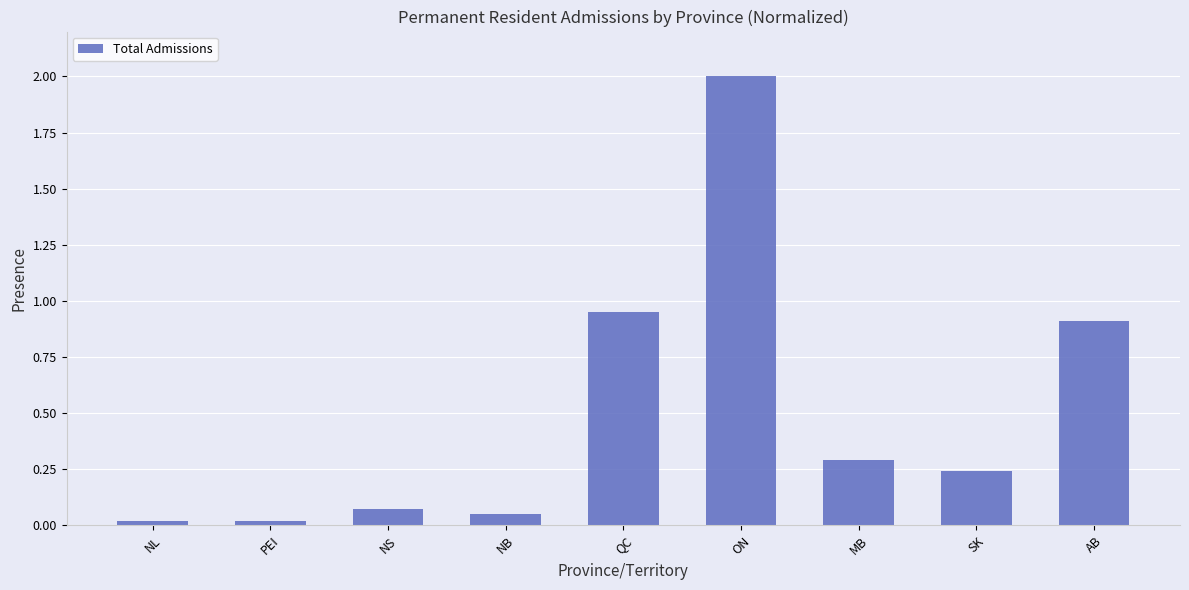

At which label is the value closest to 1?

QC